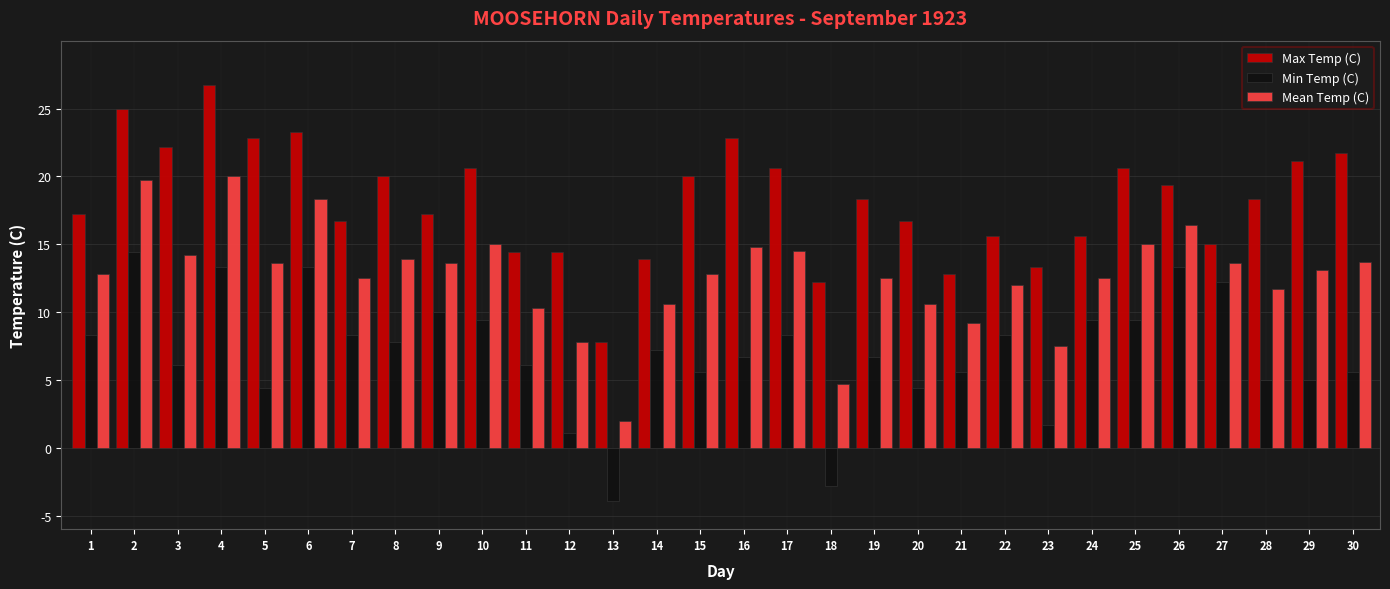

Is the value of Max Temp (C) at 13 greater than the value of Min Temp (C) at 26?

No